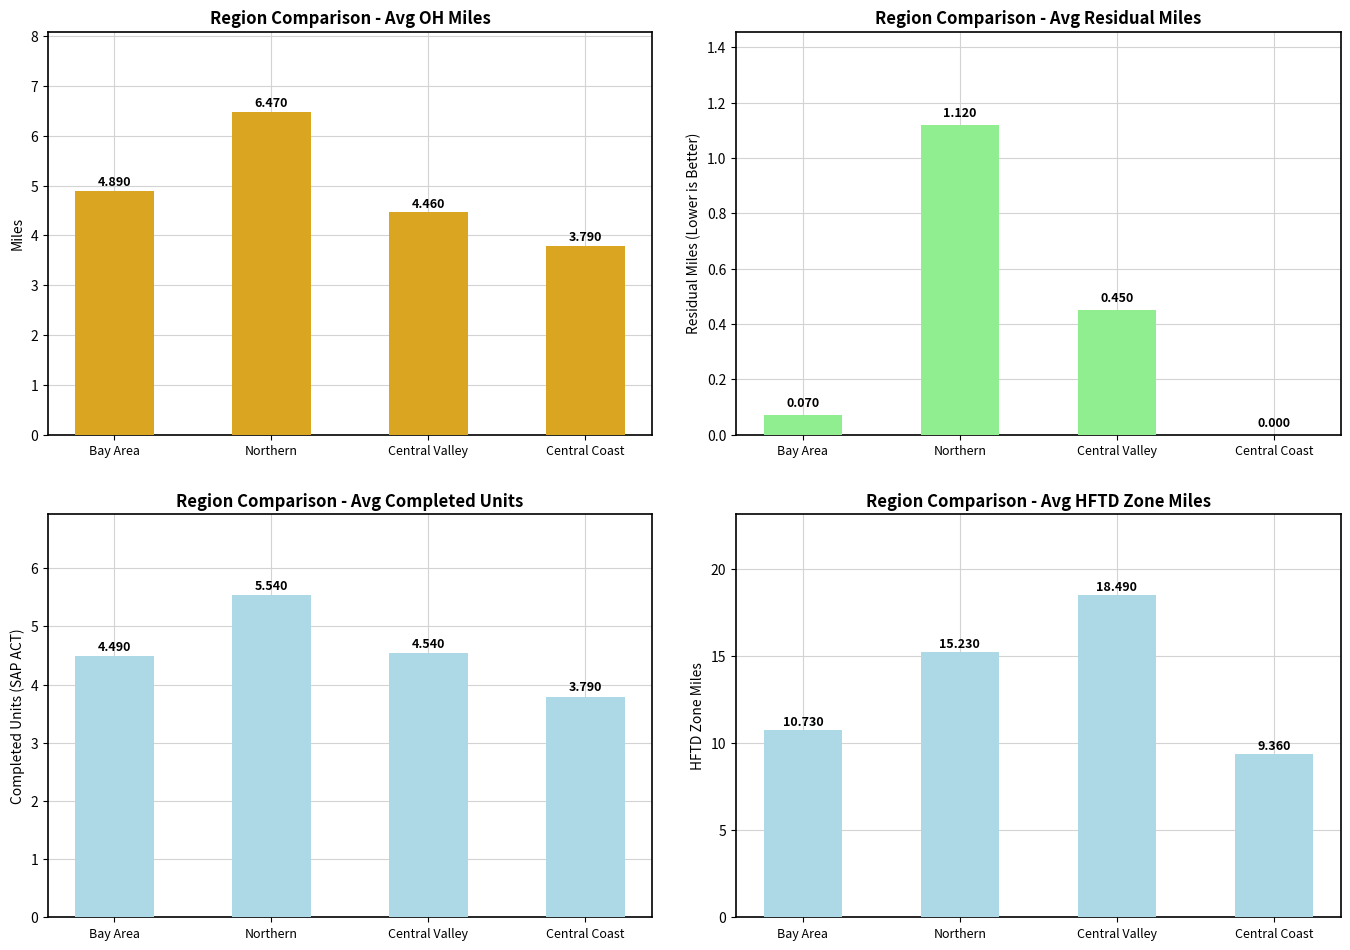

What is the greatest value displayed?

18.5